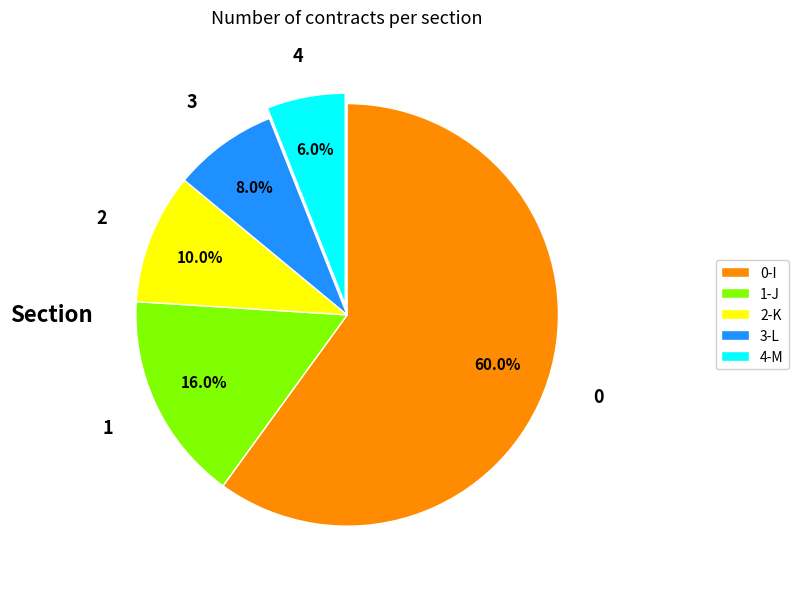

How many segments does this pie chart have?

5